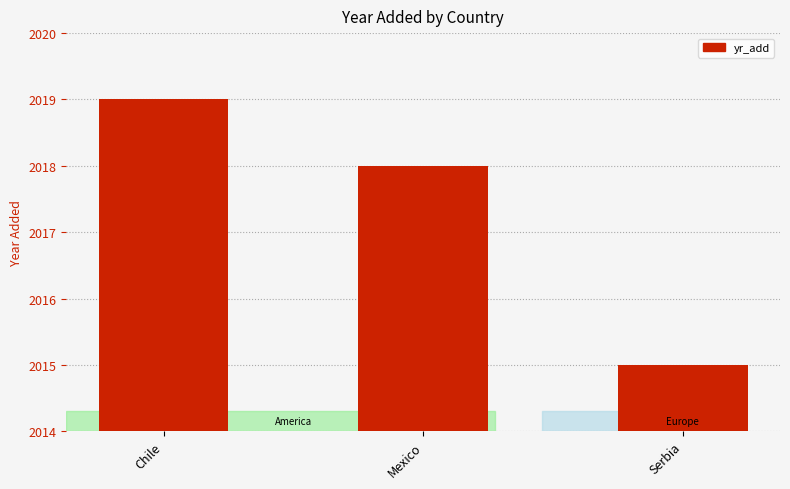

What is the ratio of the value at Chile to the value at Serbia?

1.0